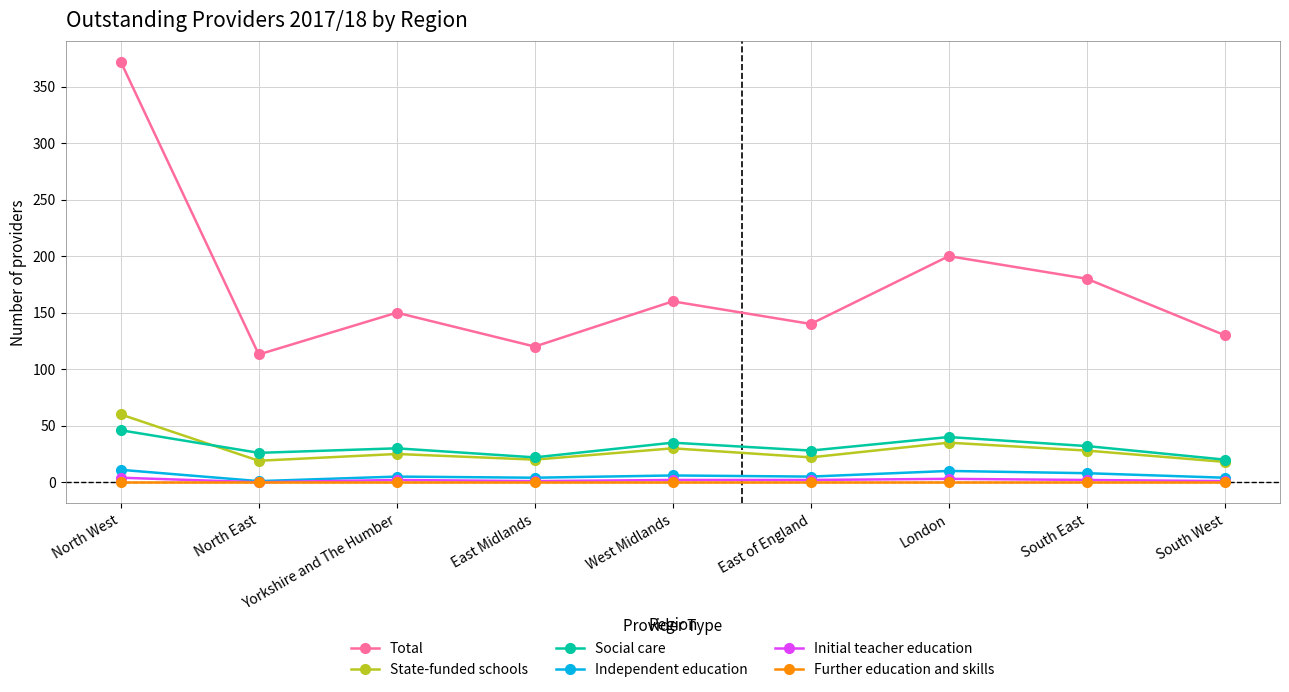

True or false: Social care and Independent education cross at least once.

False